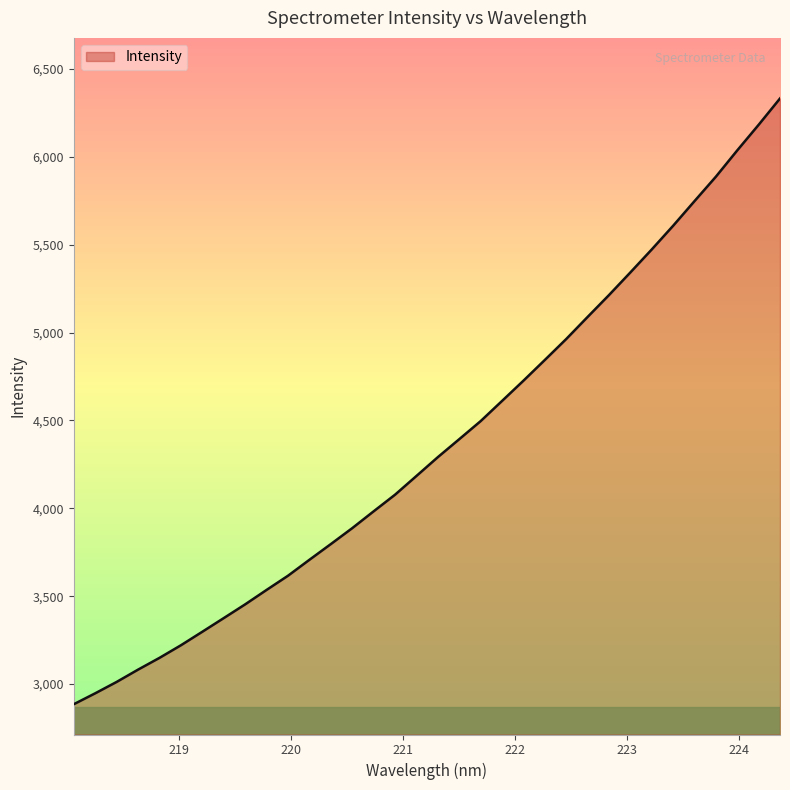

True or false: there are more than 0 points higher than both neighbors.

False